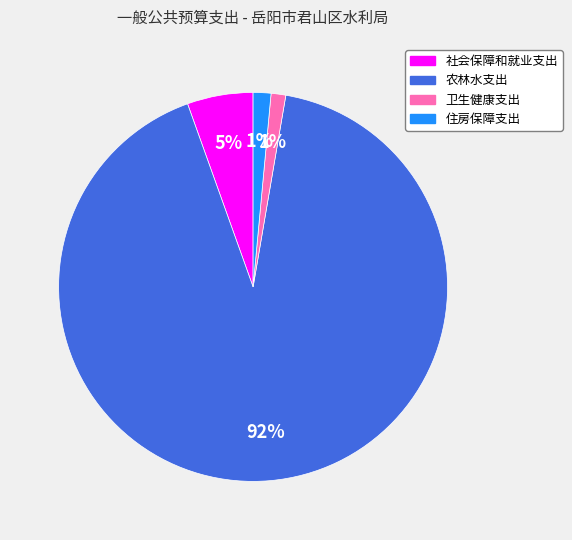

The 卫生健康支出 slice represents 11% of the pie. True or false?

False